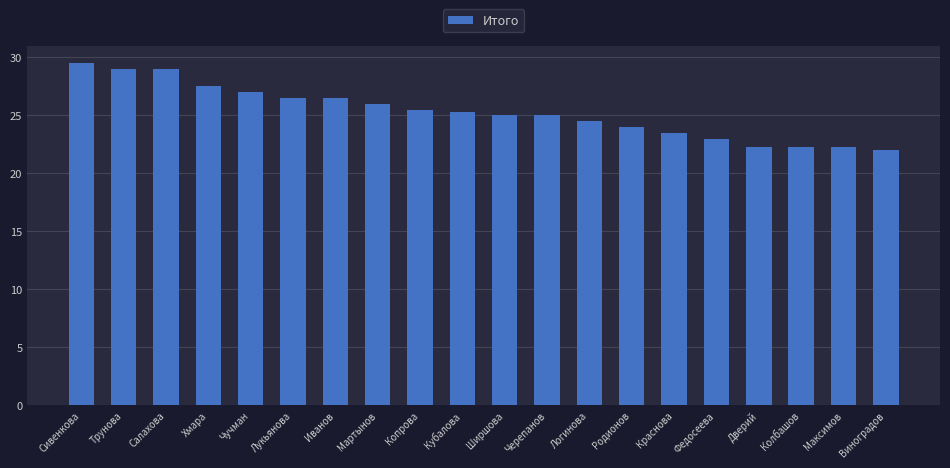

True or false: the data shows 18.4 at Чучман.

False